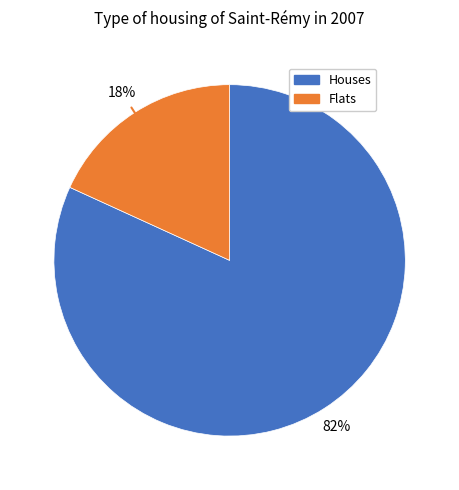

To the nearest percent, what is the difference between the largest and smallest slice percentages?

64%